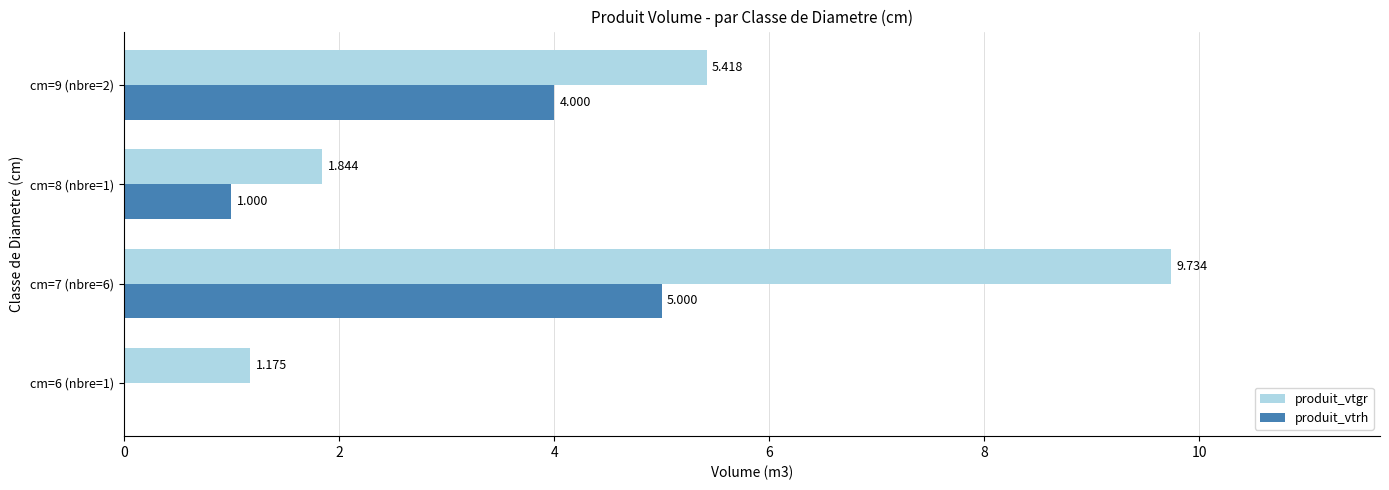

Which series has the largest total across all categories?

produit_vtgr